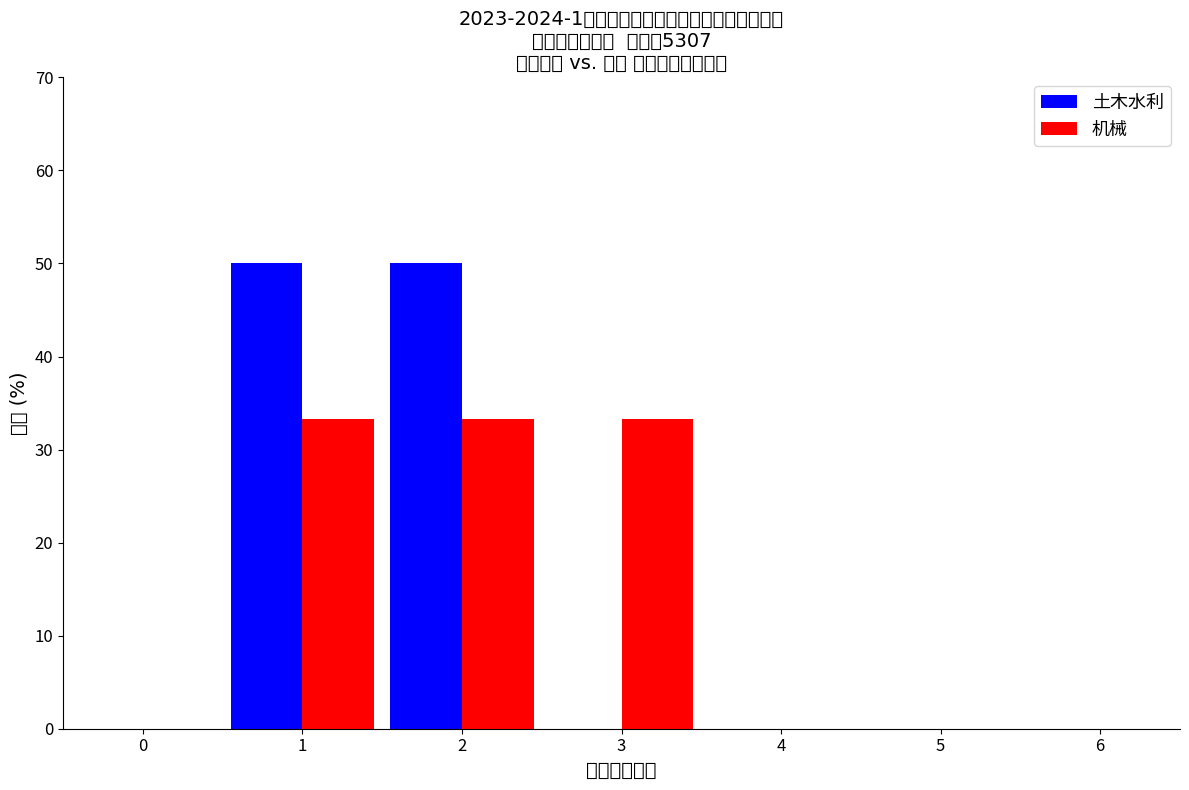

Reading left to right, list all the values displayed in this chart.

土木水利: 0=0.0	1=50.0	2=50.0	3=0.0	4=0.0	5=0.0
机械: 0=0.0	1=33.3	2=33.3	3=33.3	4=0.0	5=0.0